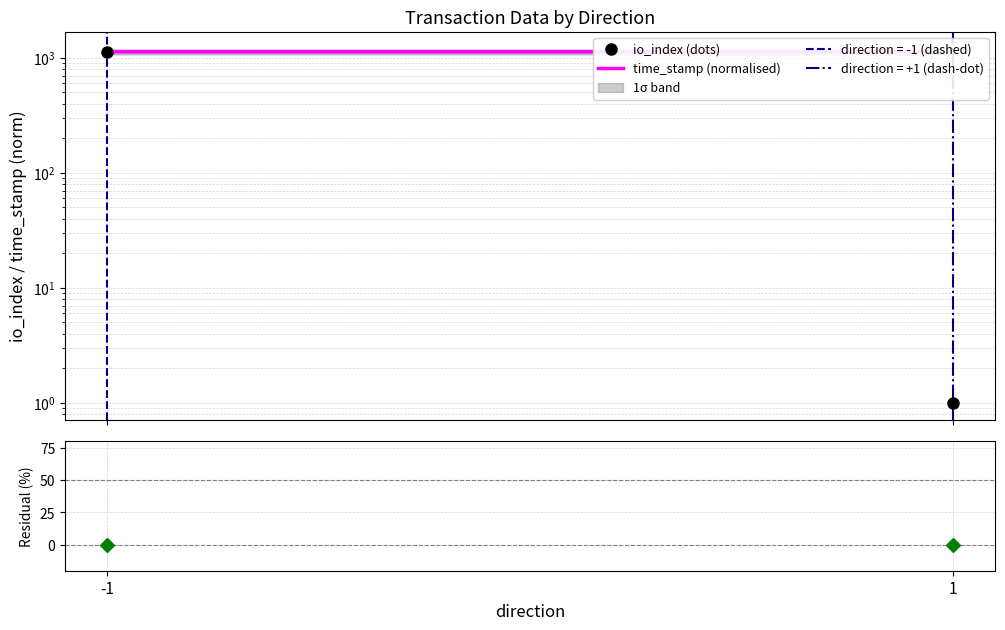

What is the total value across all series at -1?

2252.0